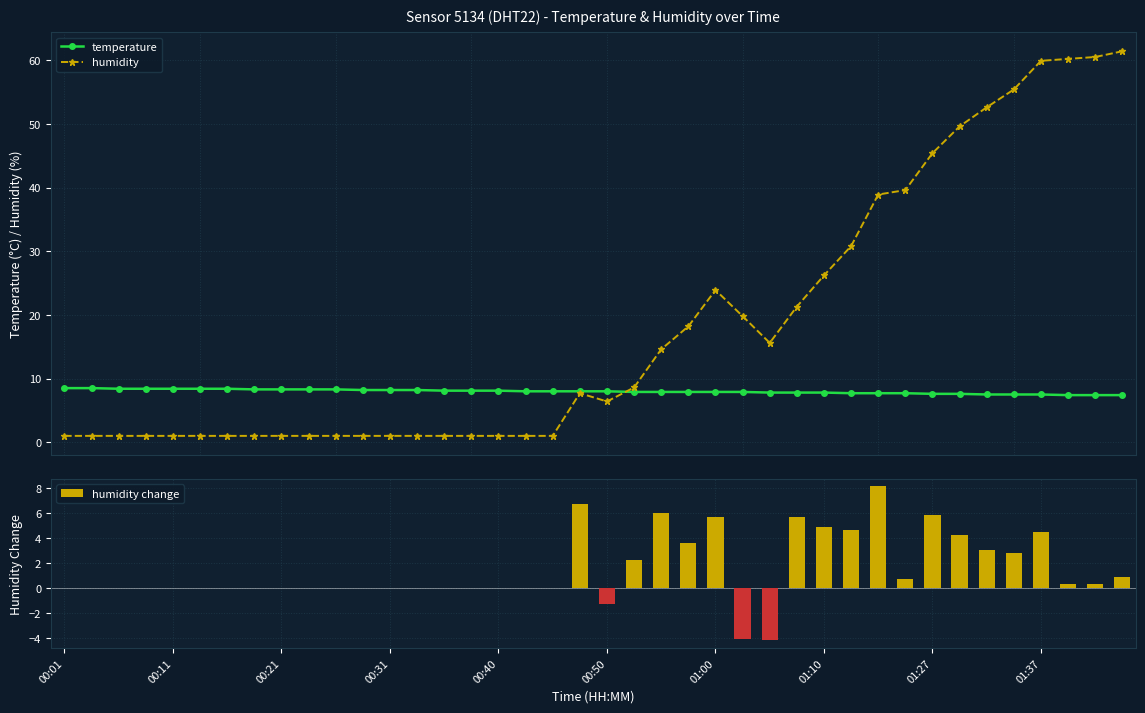

Is it true that humidity change equals -7.7 at 00:11?

False